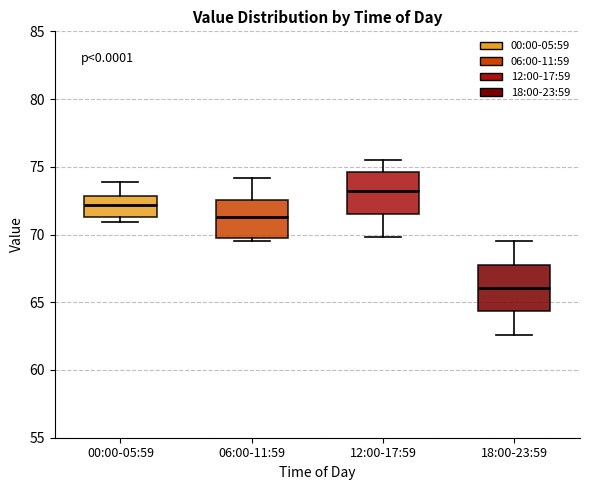

Reading left to right, transcribe this box plot: for each box, give where its median line is, the range the box spans, and where its two whiskers end, as read against the y-axis. The values are not printed on the chart, so give them approximately, as read against the axis.

00:00-05:59: median 72.0, box 71.5 to 73.0, whiskers 71.0 to 74.0
06:00-11:59: median 71.5, box 70.0 to 72.5, whiskers 69.5 to 74.0
12:00-17:59: median 73.5, box 71.5 to 74.5, whiskers 70.0 to 75.5
18:00-23:59: median 66.0, box 64.5 to 68.0, whiskers 62.5 to 69.5